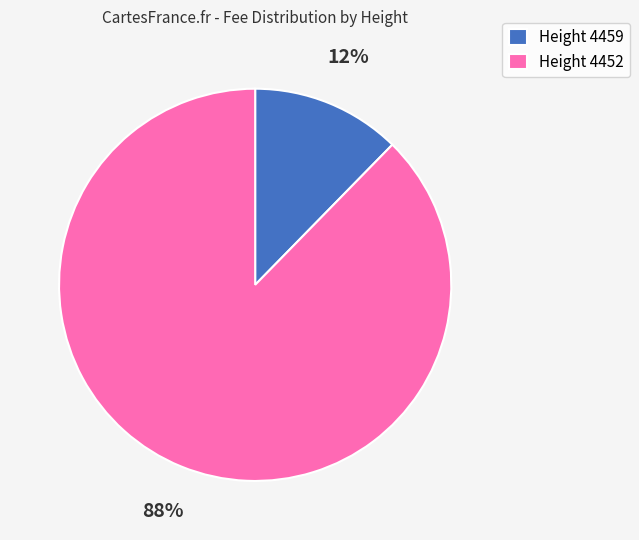

Rank the categories by value from lowest to highest.

Height 4459, Height 4452